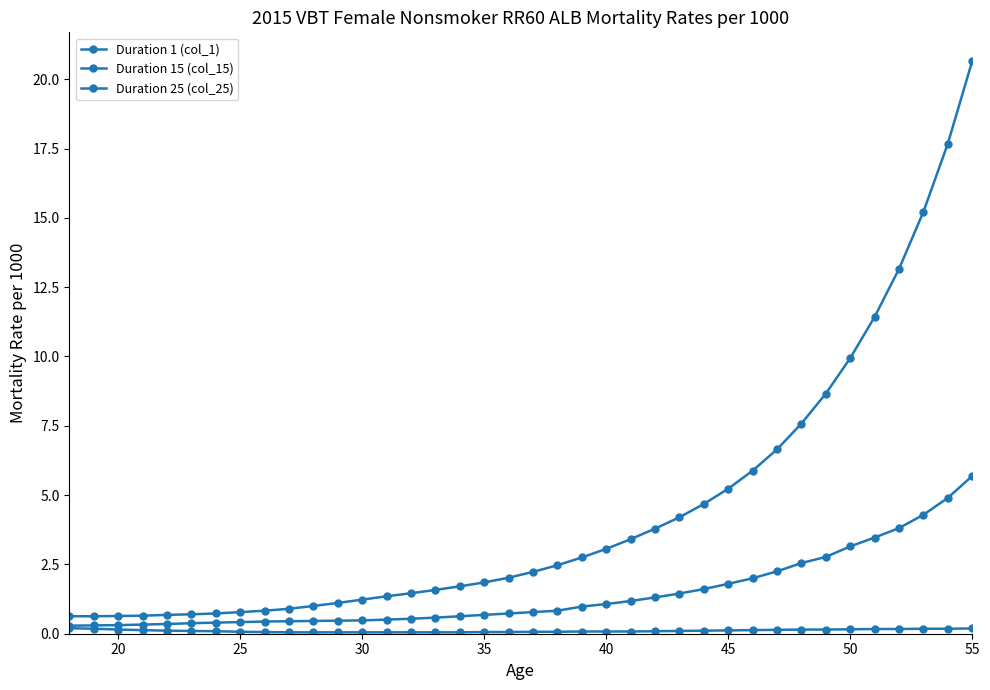

What is the maximum value for Duration 15 (col_15)?

5.7